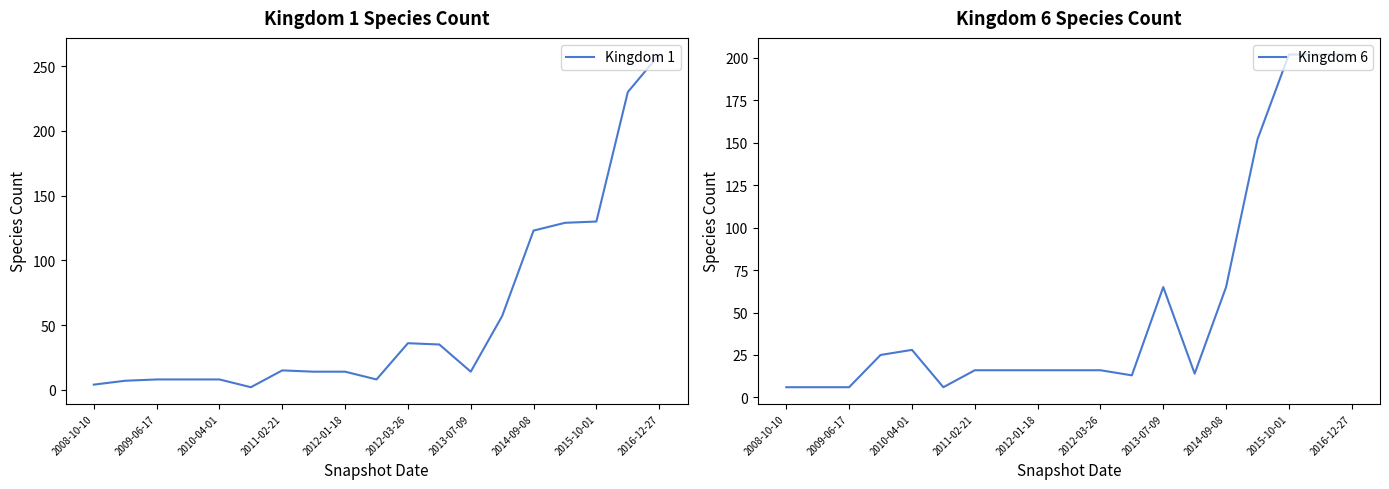

How many interior local peaks does the Kingdom 6 series have?

2